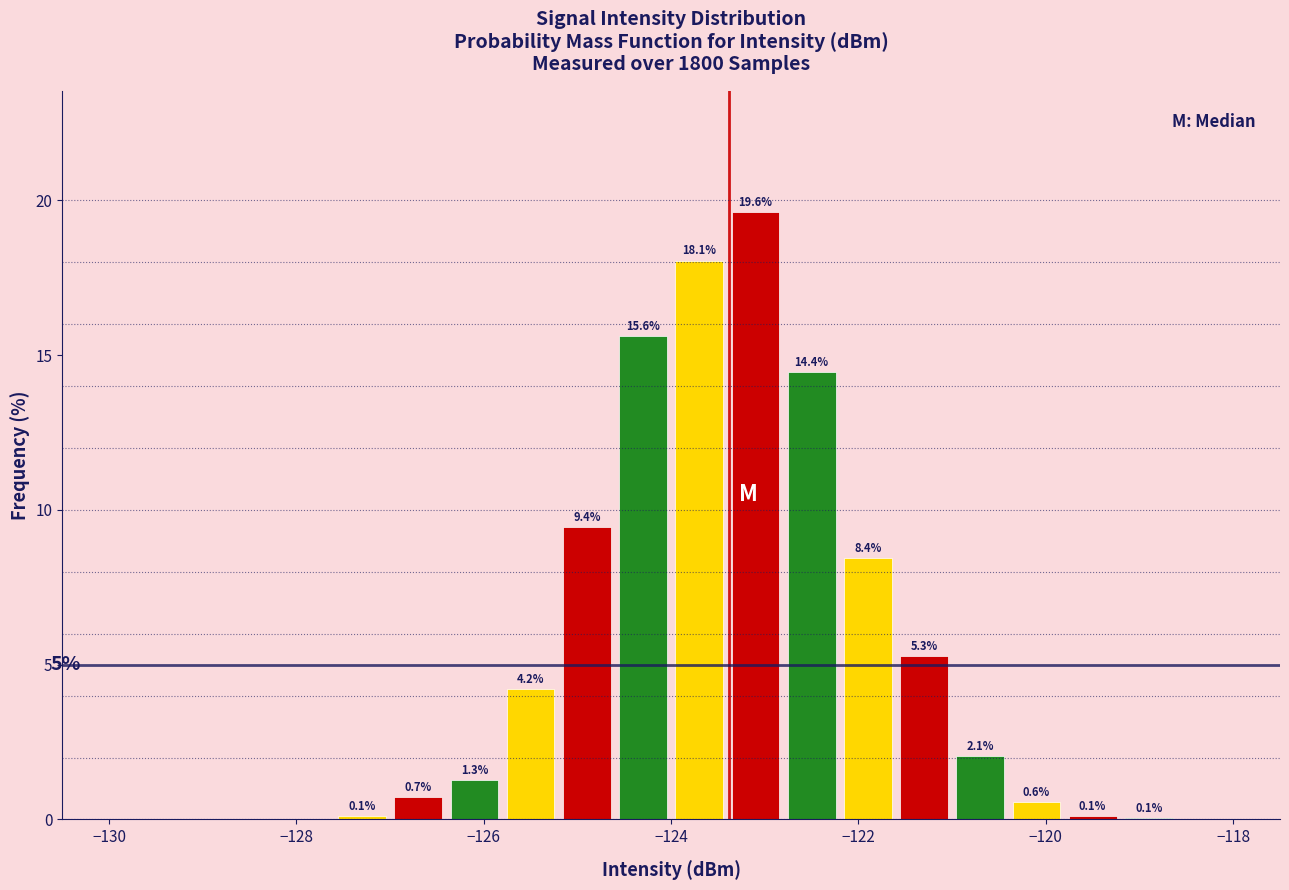

Read against the x-axis, roughly where is the centre of the tallest bar?

-123.0